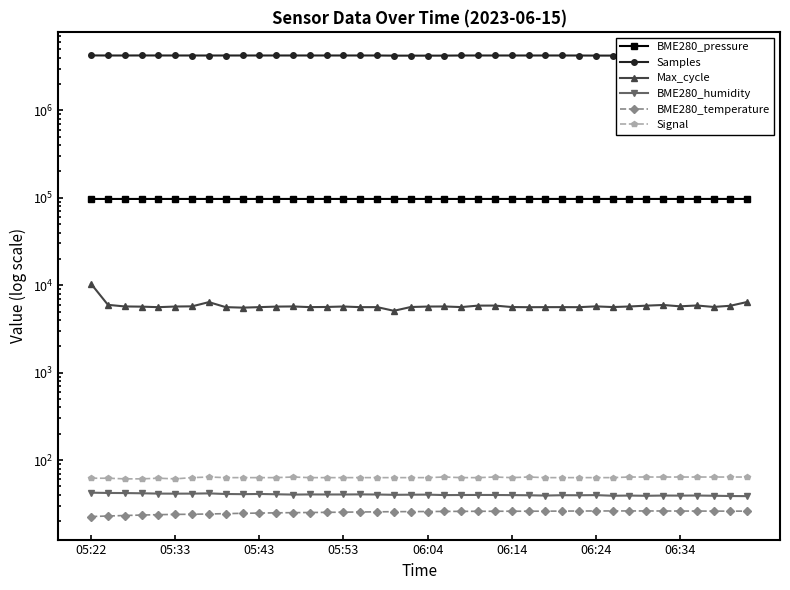

True or false: BME280_temperature has a value of 24.6 at 9.

True